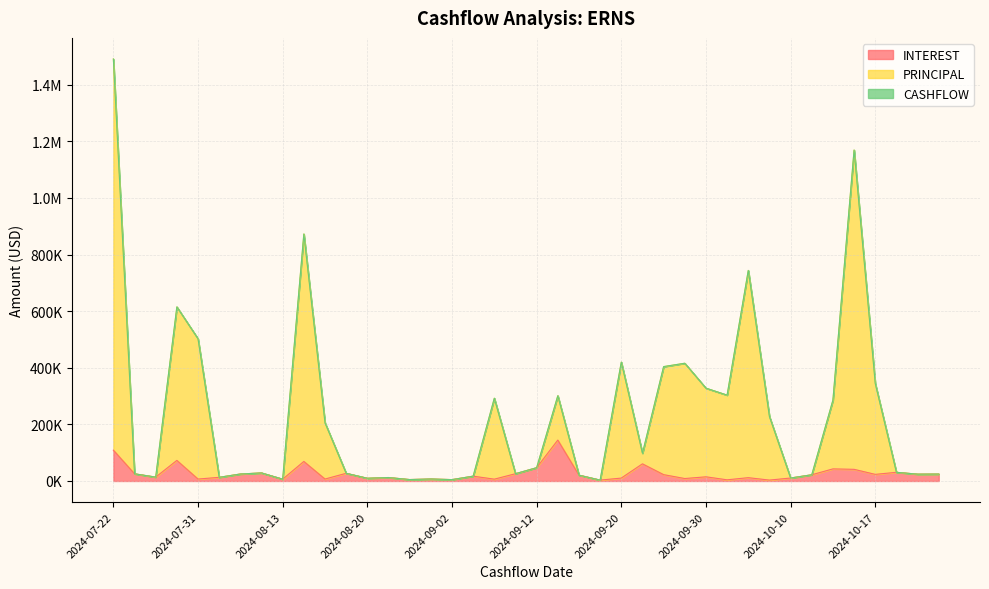

Does the chart have visible grid lines?

Yes